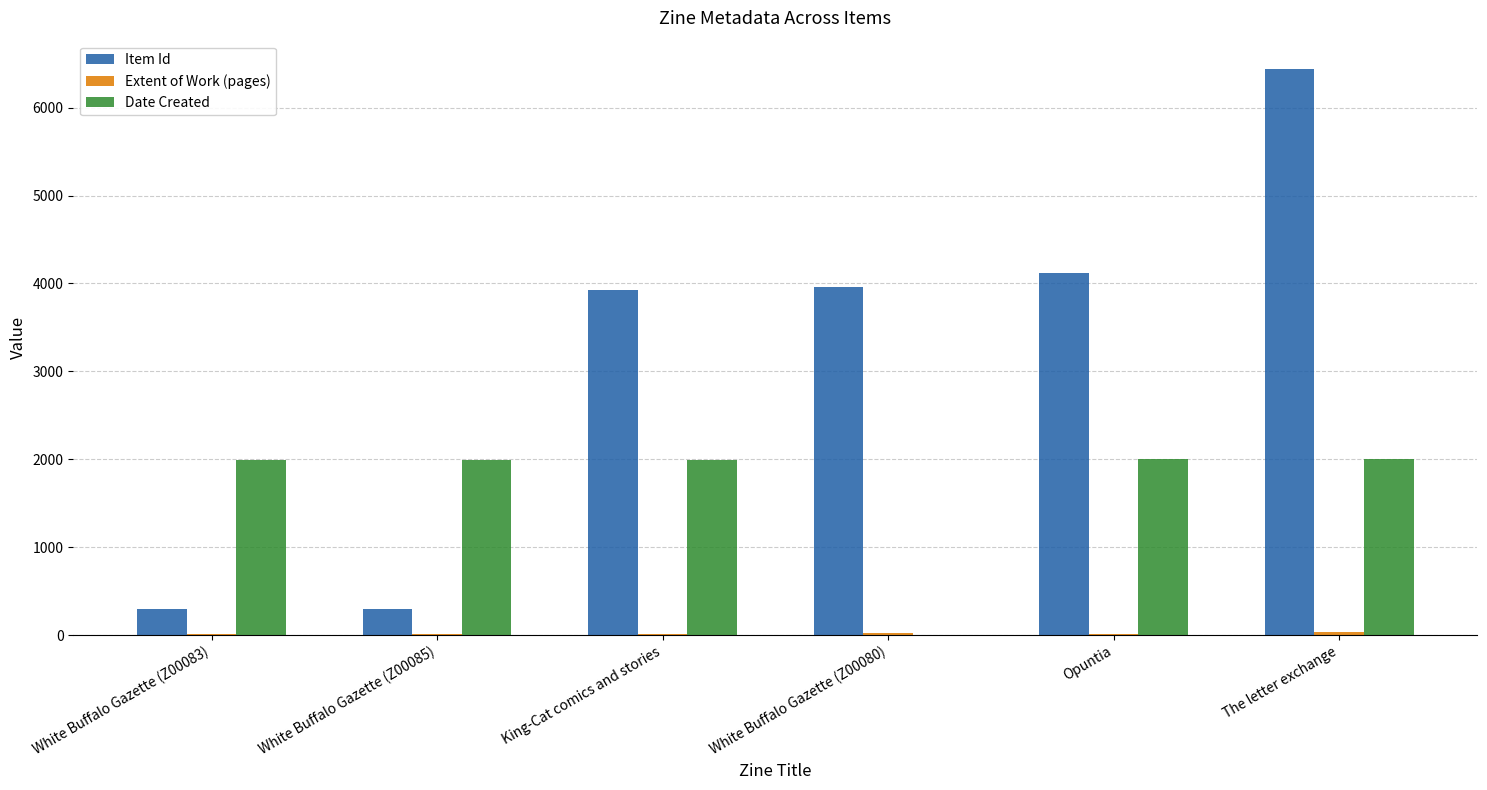

Does the chart contain stacked bars?

No